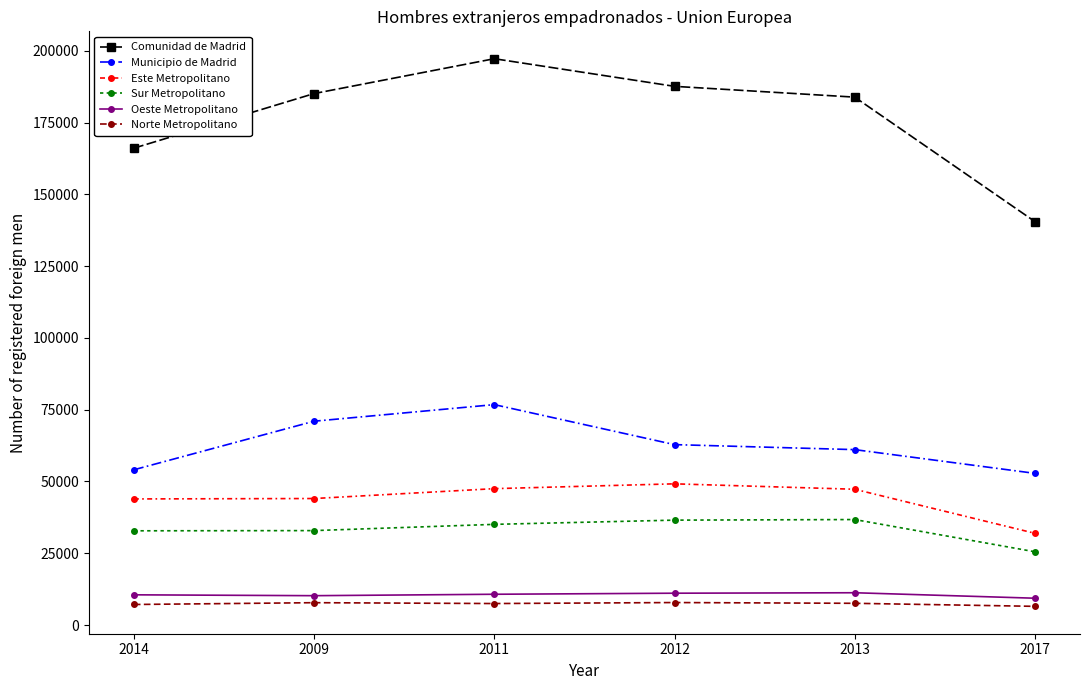

What is the label of the 6th point from the left?

2017